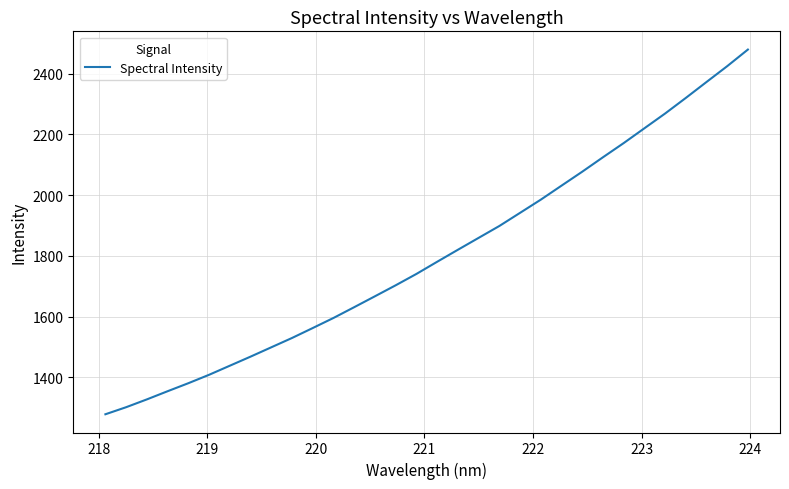

What is the difference between the maximum and minimum values?

1200.3